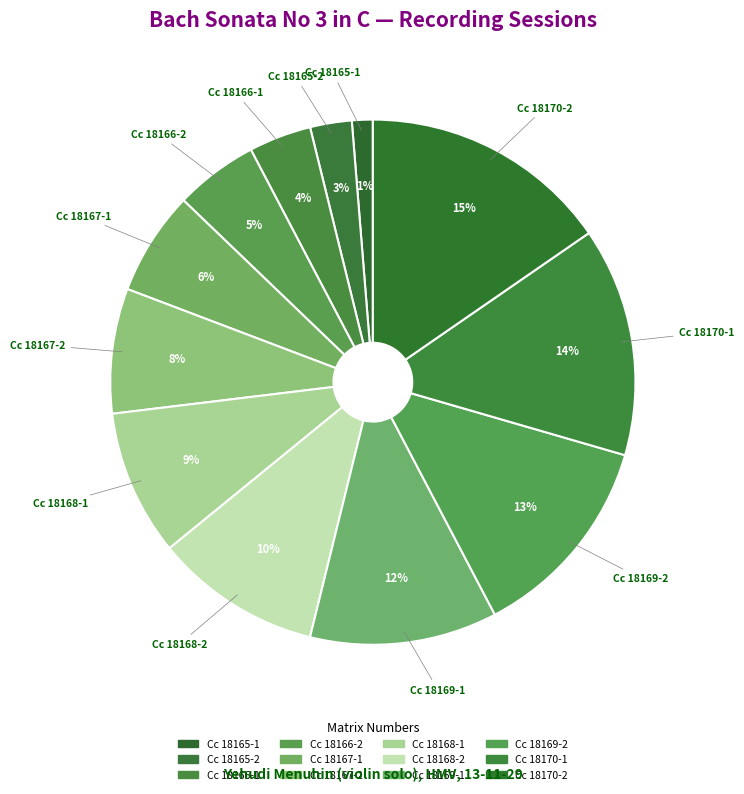

True or false: Cc 18167-1 accounts for 6% of the total.

True